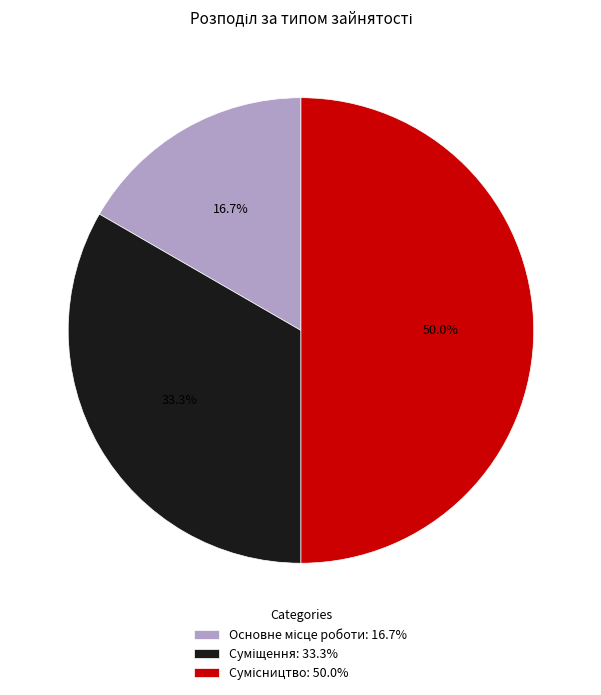

What is the total percentage of Суміщення and Сумісництво?

83.3%